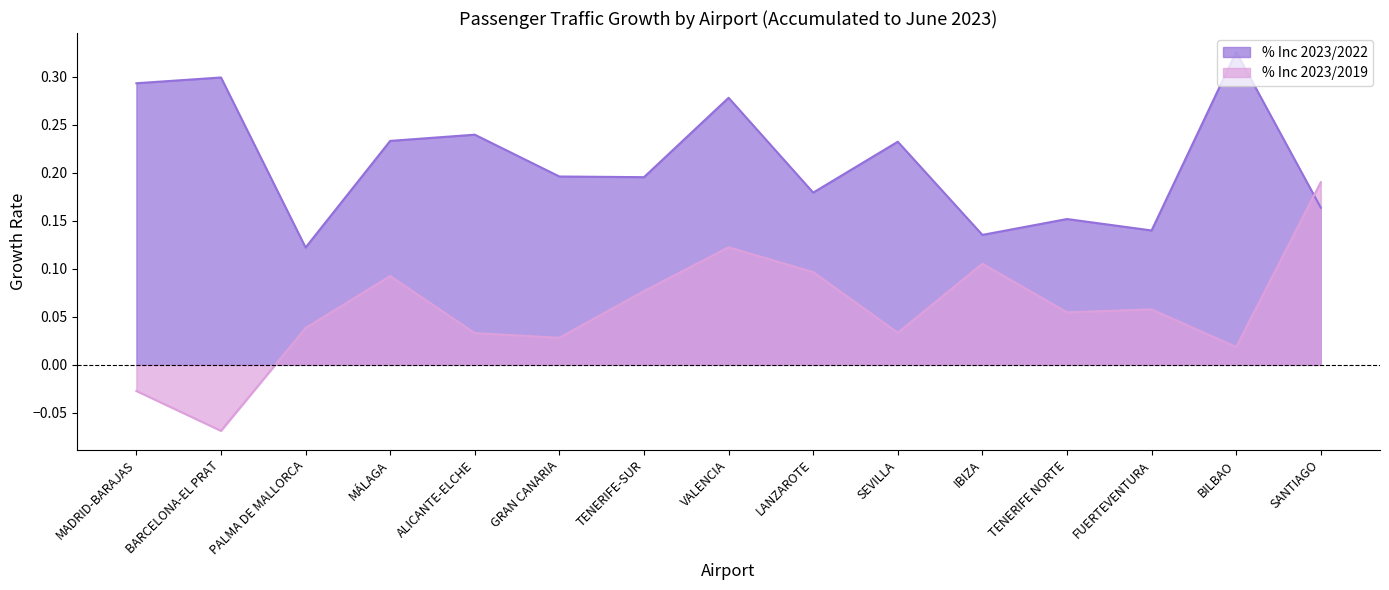

The % Inc 2023/2022 series shows 0.4 at MADRID-BARAJAS. True or false?

False